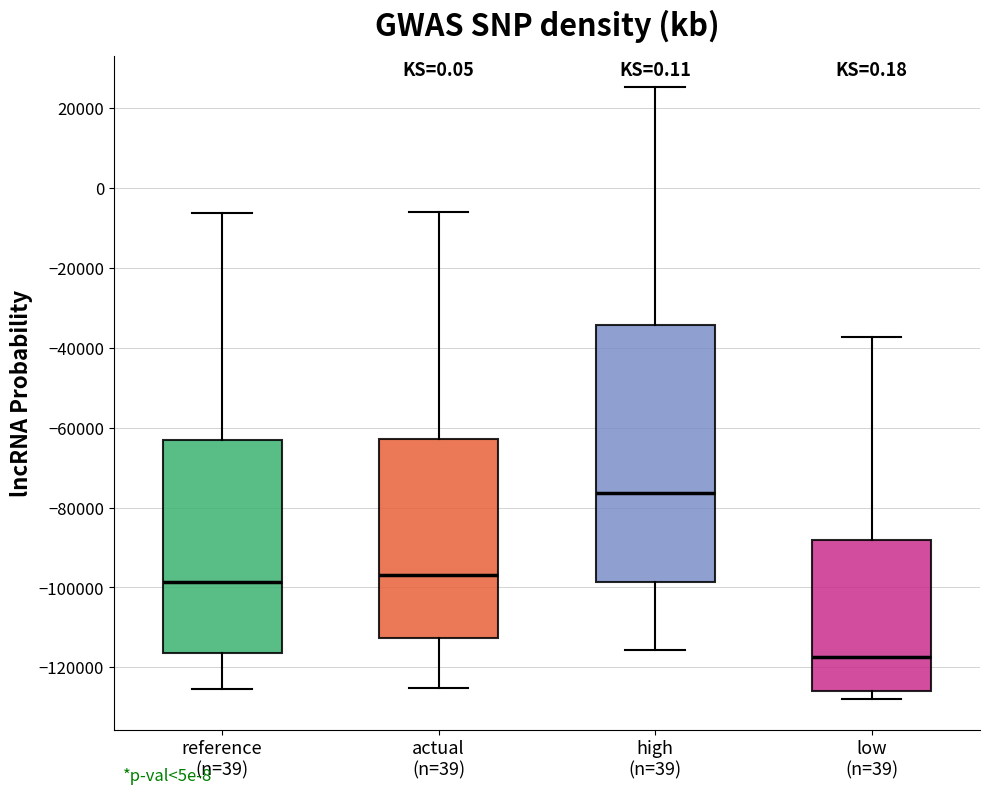

Where does the upper whisker of the box for low (n=39) end on the y-axis? The values are not printed on the chart, so give them approximately, as read against the axis.

-38000